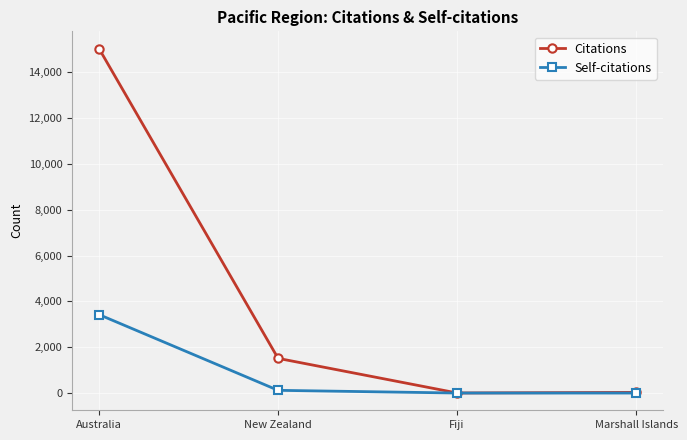

List the series in order of their peak value, lowest first.

Self-citations, Citations